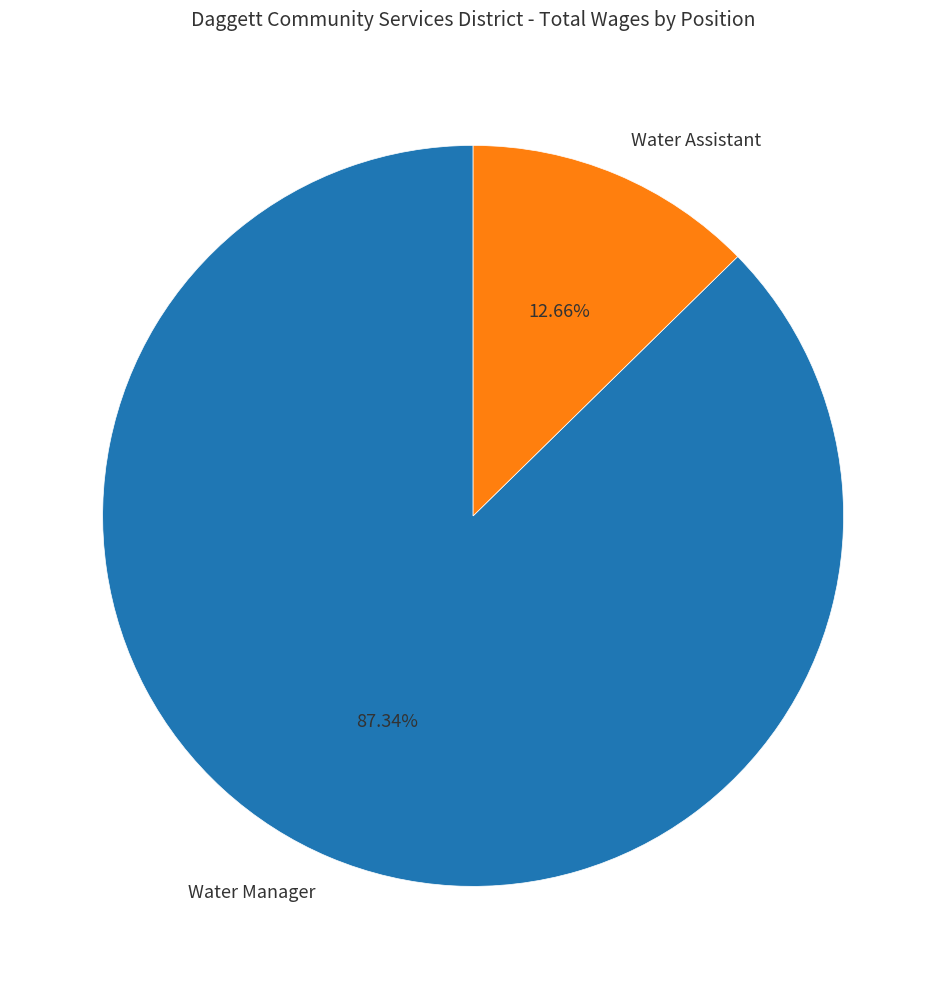

How much of the chart is everything except Water Manager?

12.7%